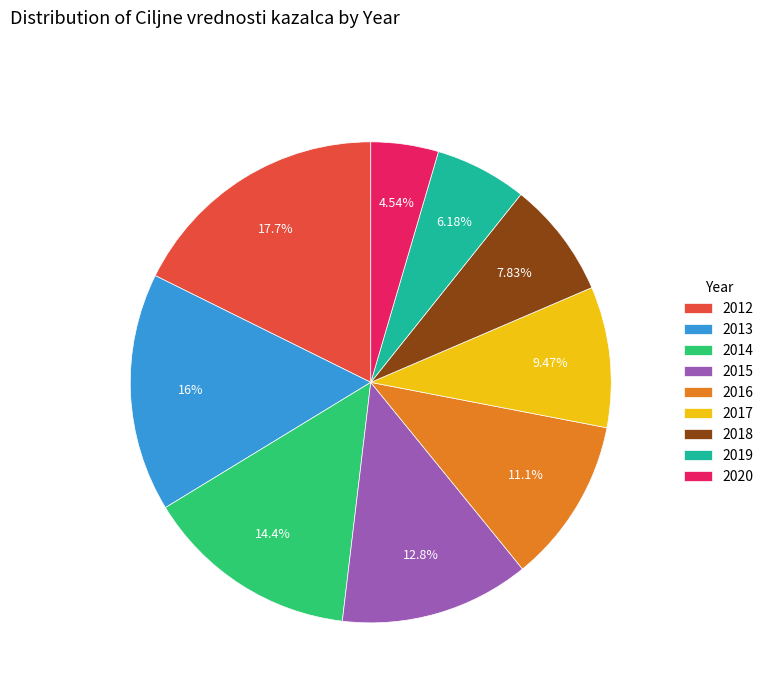

True or false: 2016 accounts for 11% of the total.

True